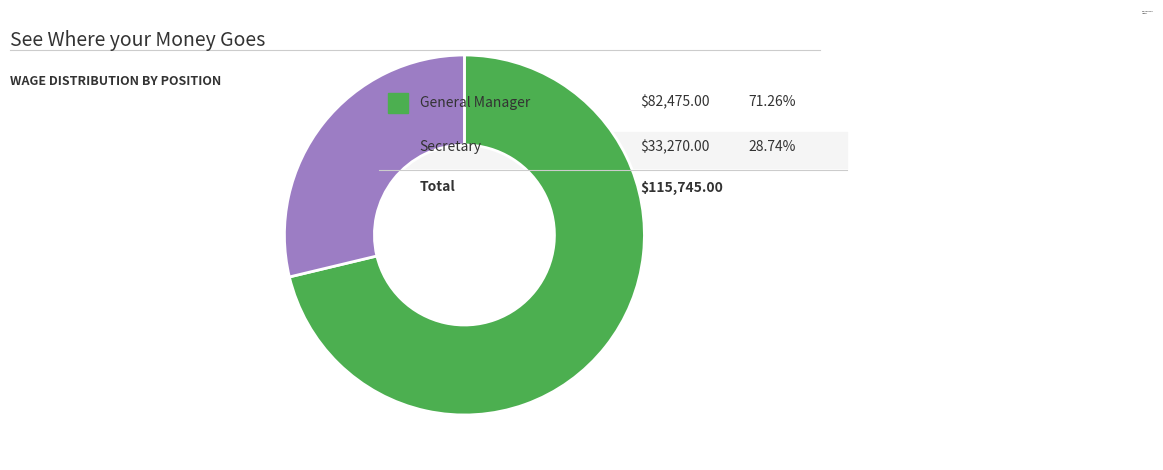

Do General Manager and Secretary together represent more than half of the pie?

Yes